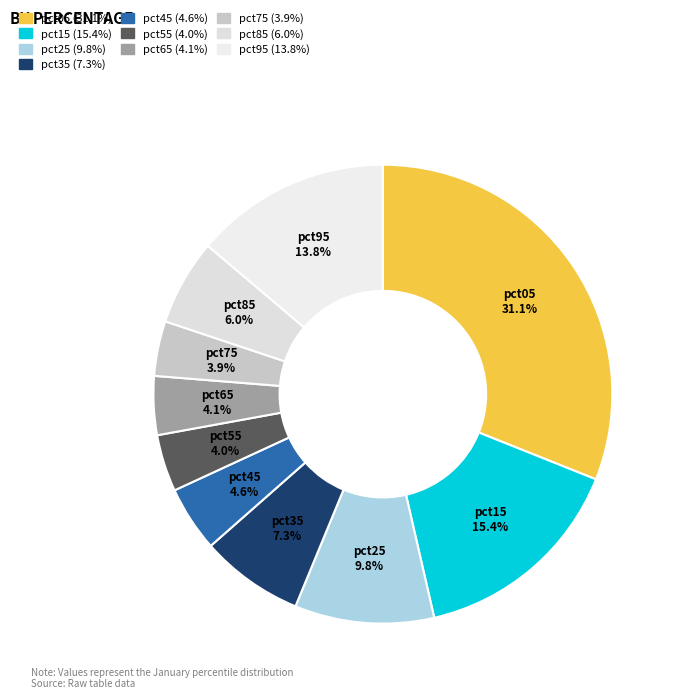

To the nearest percent, what is the difference between the pct05 and pct95 slice percentages?

17%